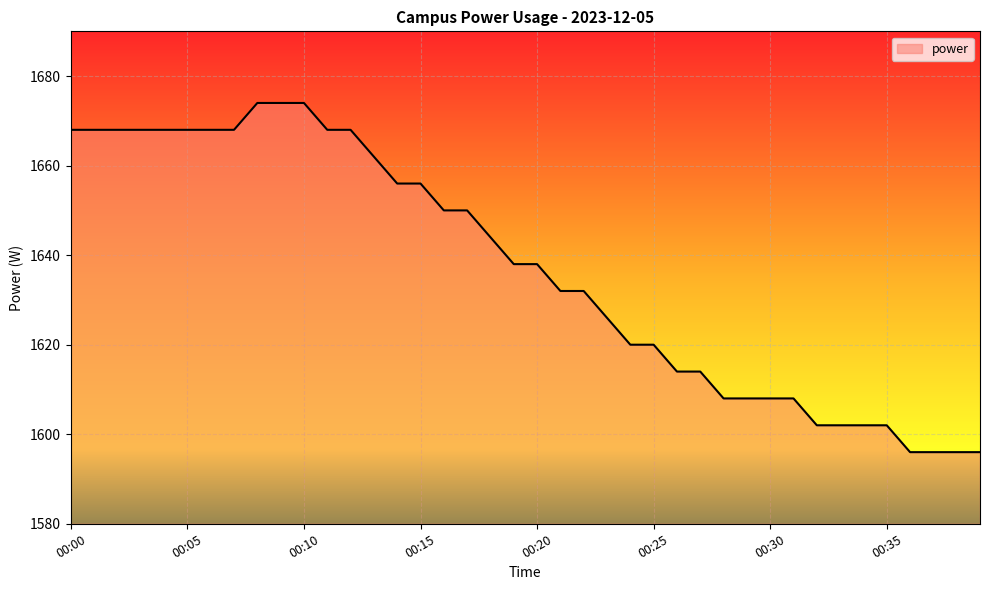

What is the difference between the maximum and minimum values?

78